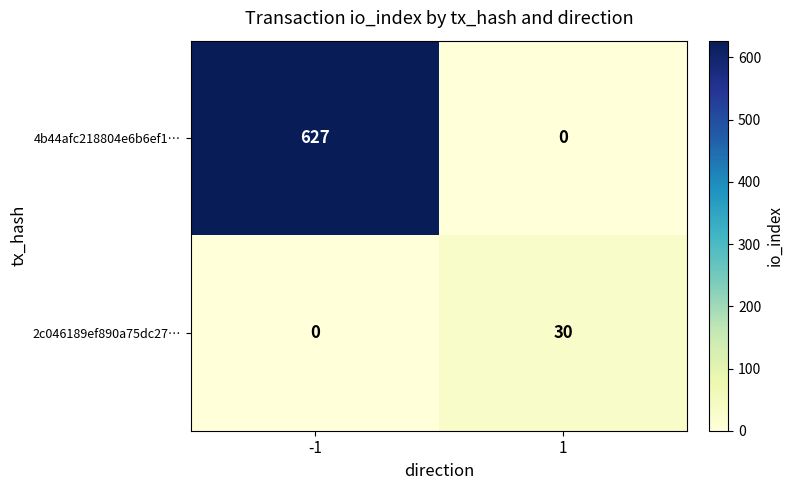

Which series has the widest spread of values?

4b44afc218804e6b6ef1…